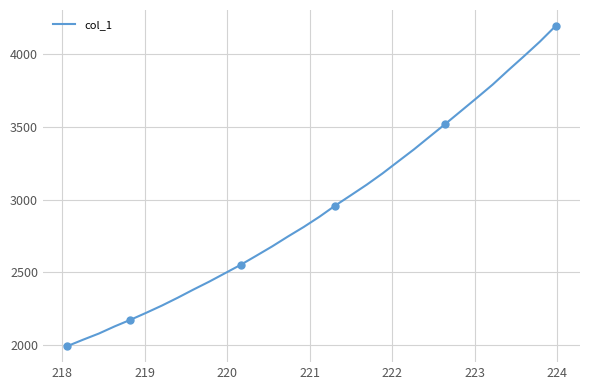

What is the minimum value shown in the chart?

1992.2